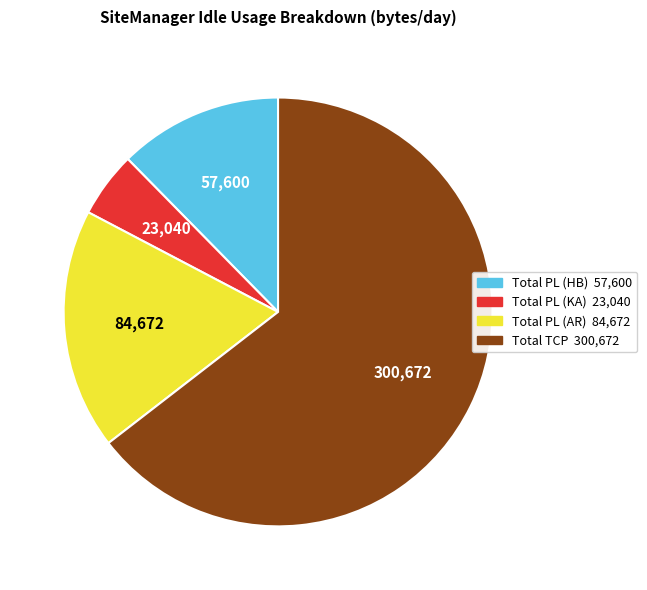

How many segments does this pie chart have?

4